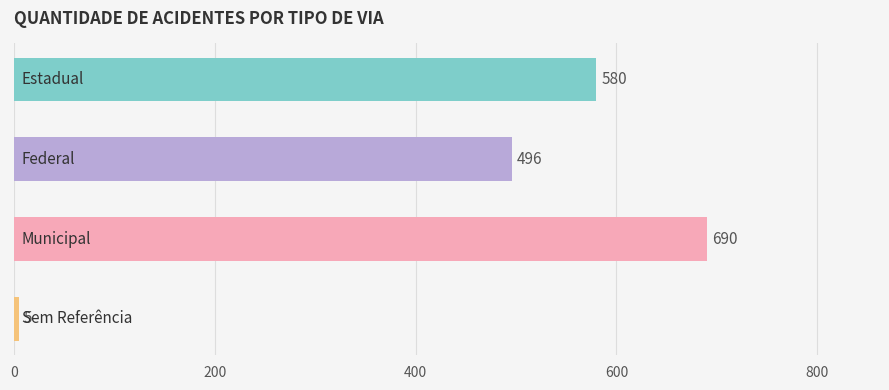

How many values are between 496 and 690?

3